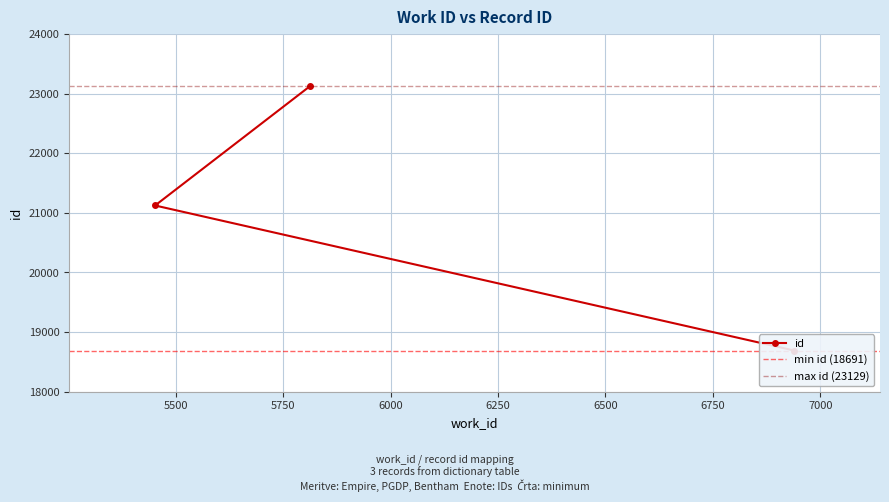

The chart shows a value of 11036 at 5452. True or false?

False